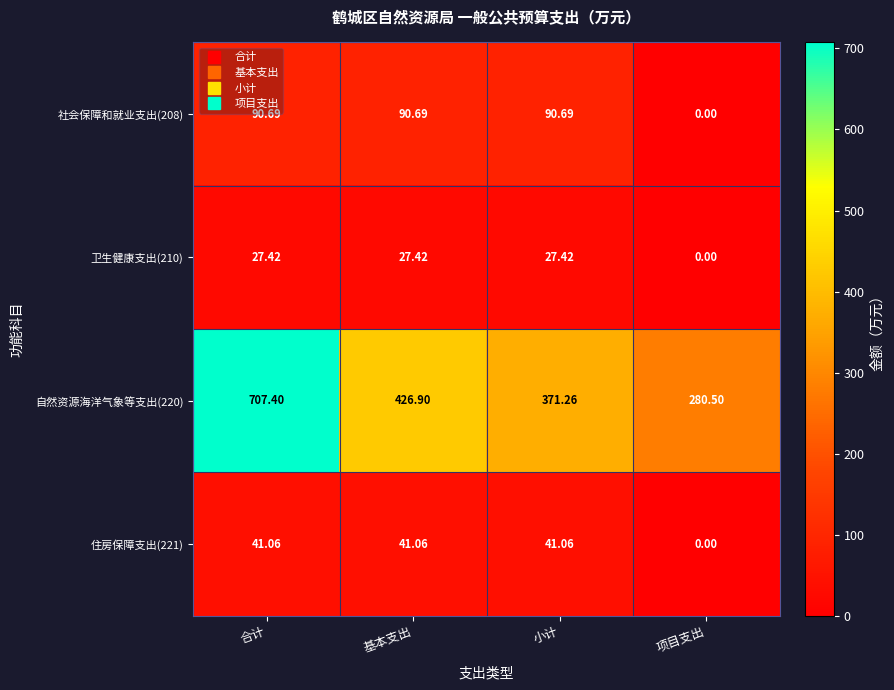

Is the value of 卫生健康支出(210) at 小计 greater than the value of 自然资源海洋气象等支出(220) at 合计?

No